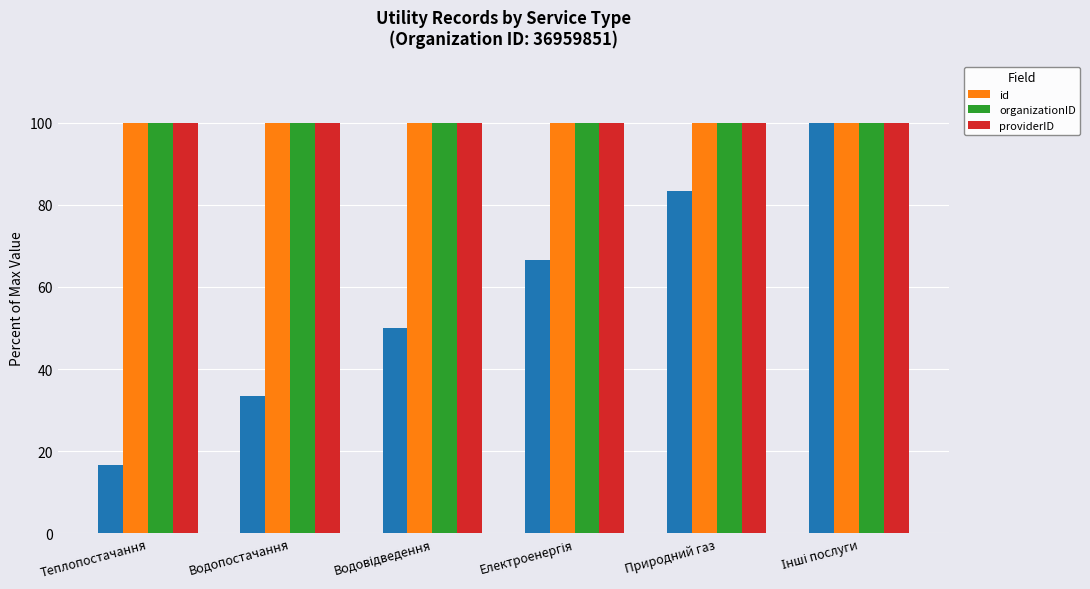

At which category is the sum across all series the highest?

Інші послуги